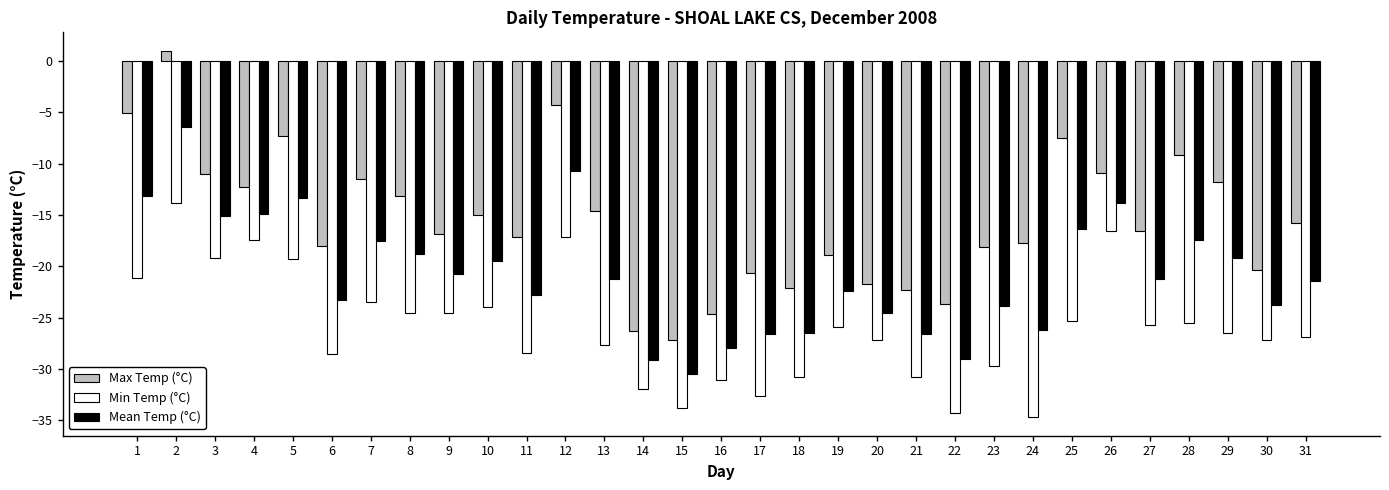

Is the value of Mean Temp (°C) at 6 greater than the value of Max Temp (°C) at 3?

No